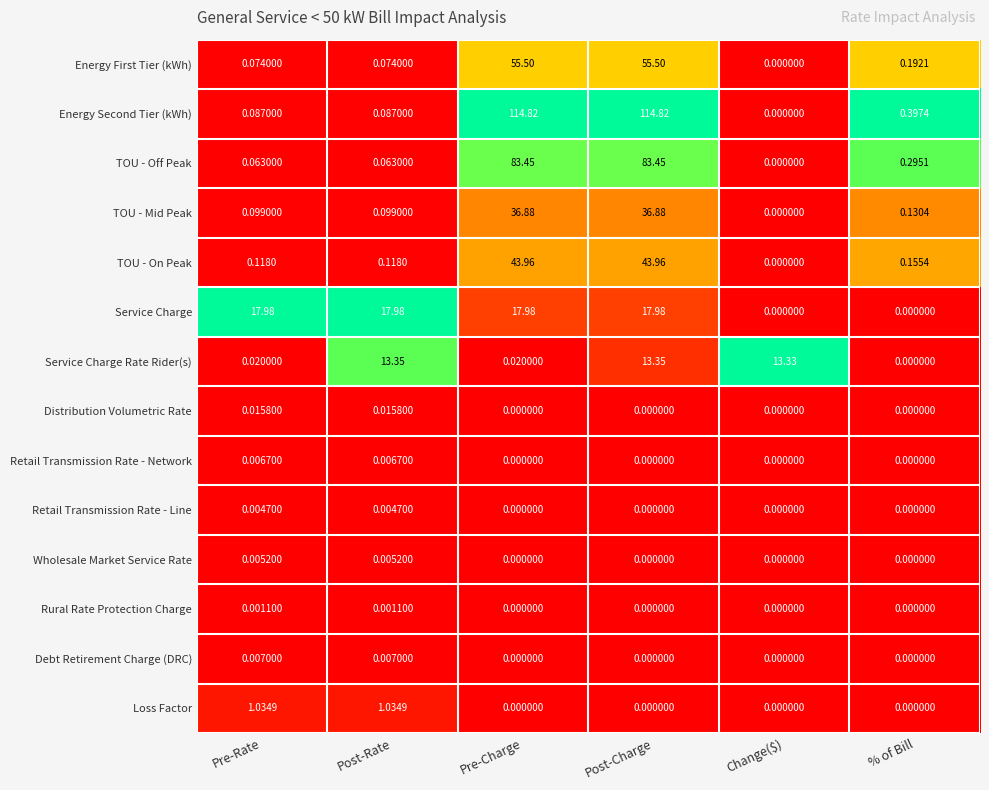

Rank the series by their maximum value, from highest to lowest.

Energy Second Tier (kWh), TOU - Off Peak, Energy First Tier (kWh), TOU - On Peak, TOU - Mid Peak, Service Charge, Service Charge Rate Rider(s), Loss Factor, Distribution Volumetric Rate, Debt Retirement Charge (DRC), Retail Transmission Rate - Network, Wholesale Market Service Rate, Retail Transmission Rate - Line, Rural Rate Protection Charge